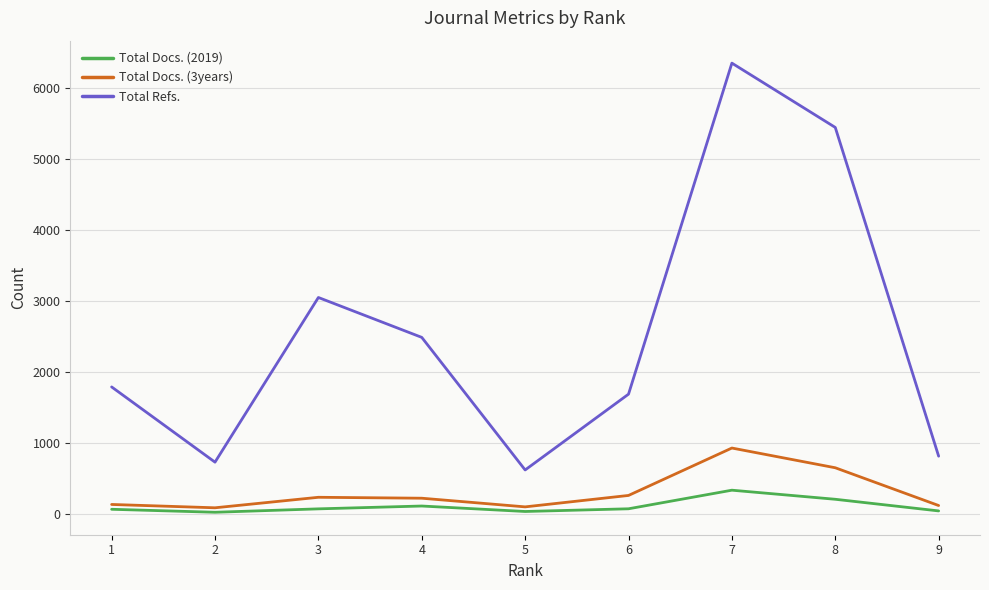

What are all the series names shown in the legend?

Total Docs. (2019), Total Docs. (3years), Total Refs.